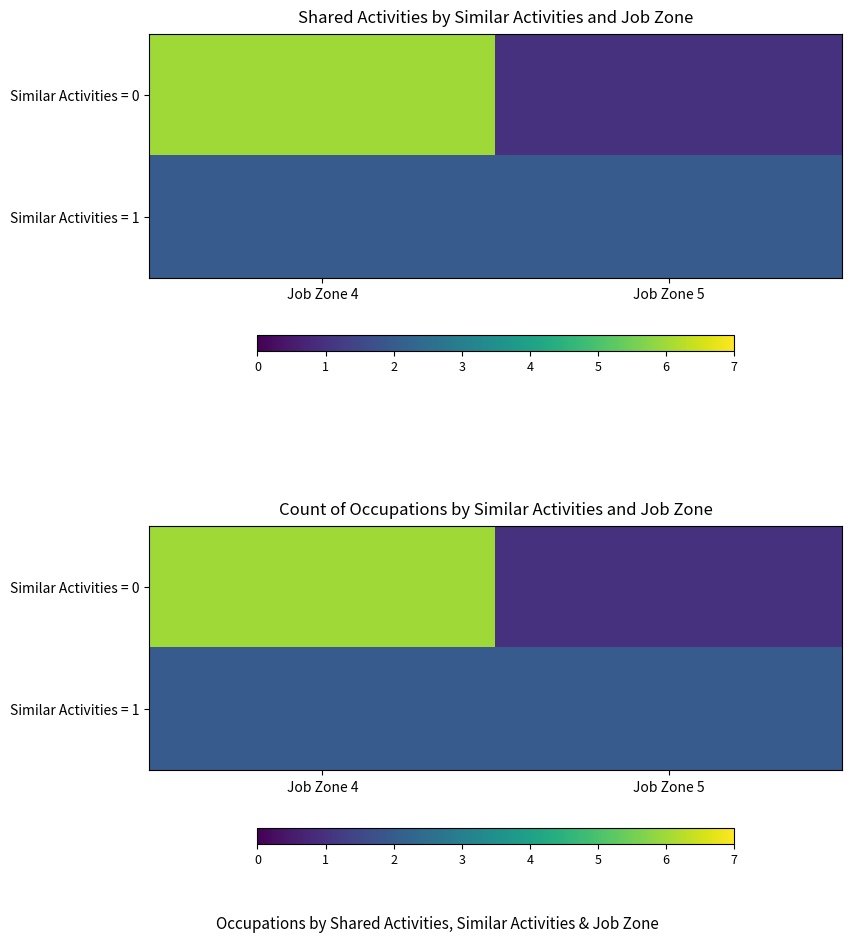

What is the minimum value for Similar Activities = 1?

2